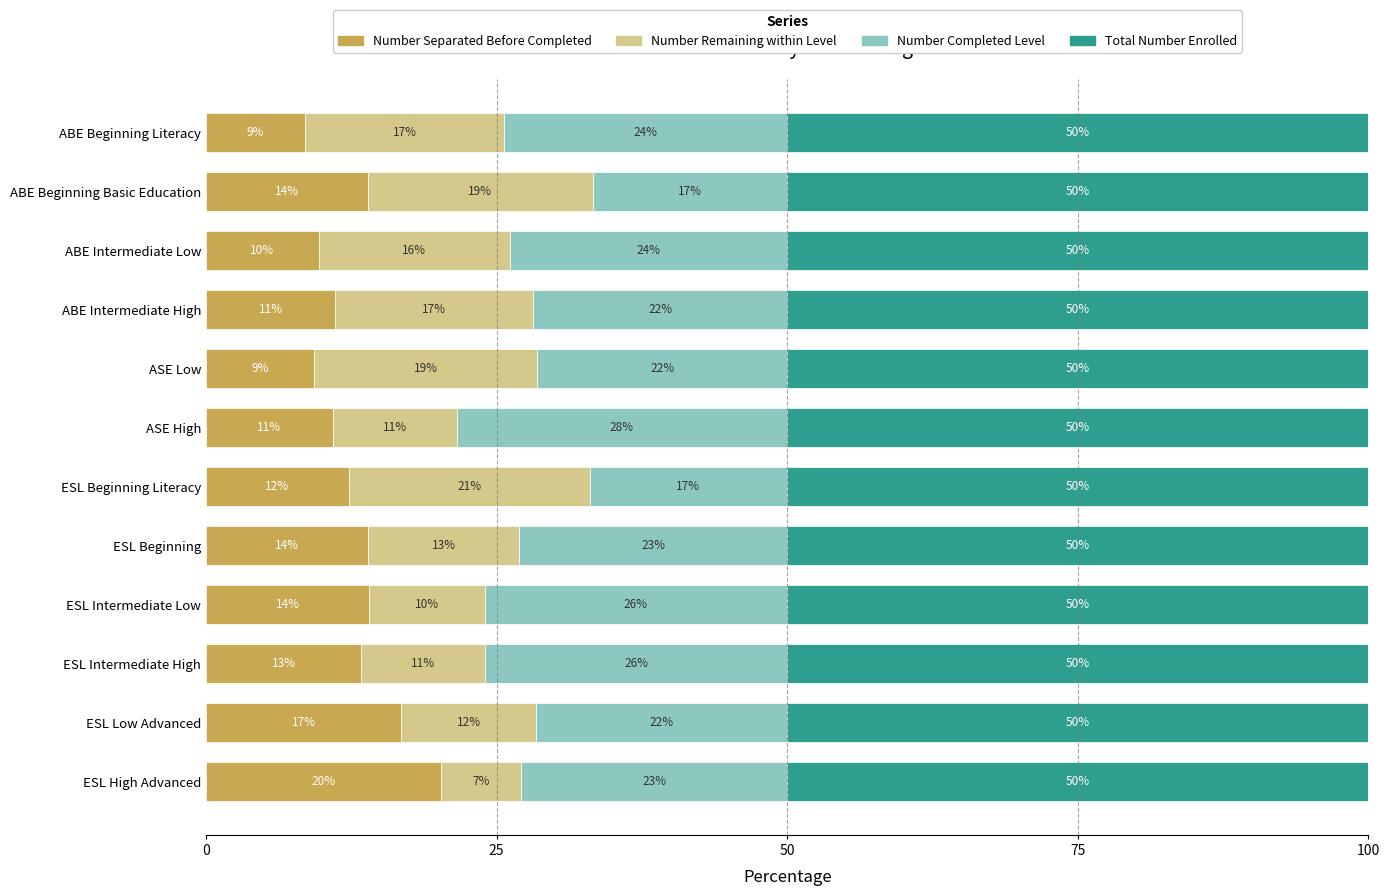

Which category has the highest value in the Number Separated Before Completed series?

ESL High Advanced